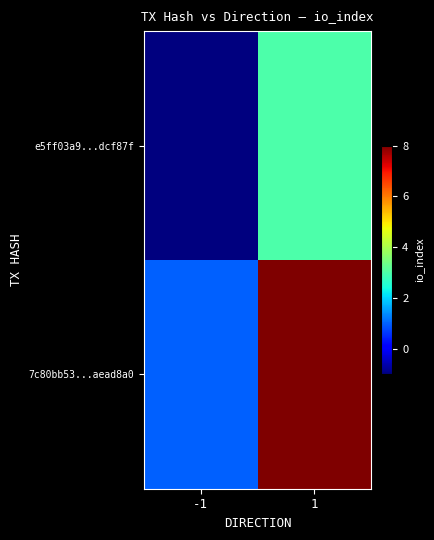

What is the difference between the highest and lowest values at -1?

2